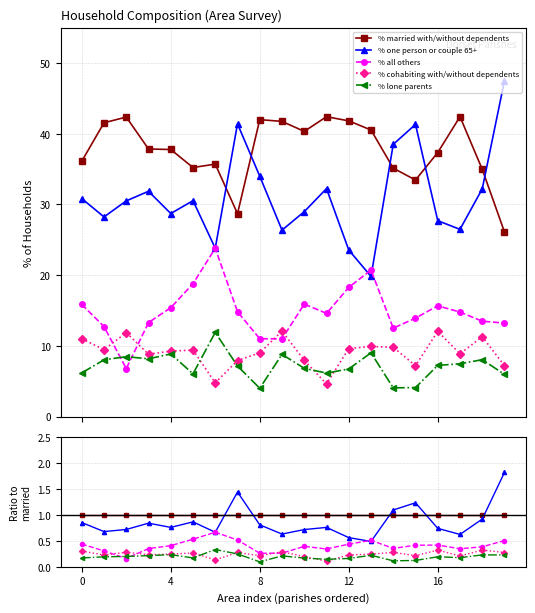

At how many categories does at least one series exceed 1?

4